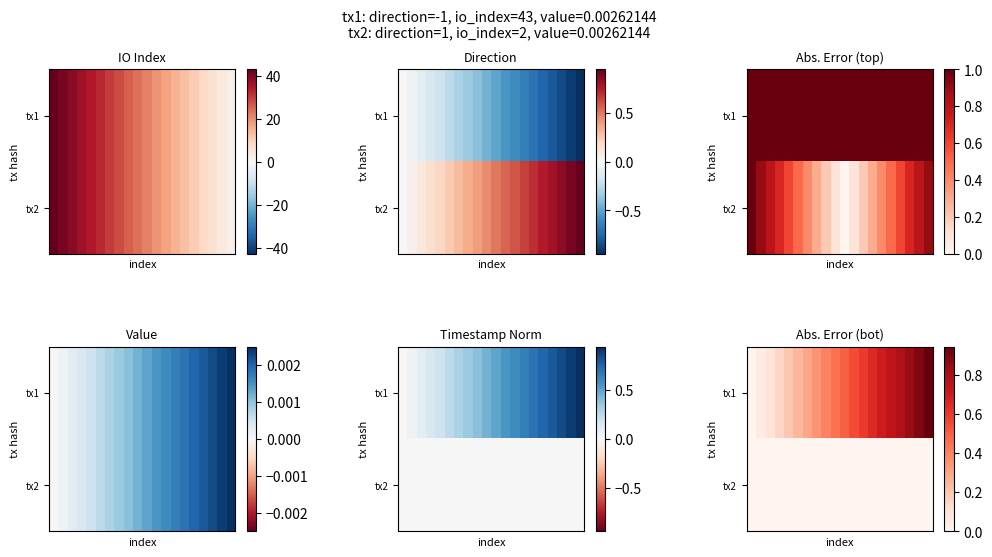

What is the difference between the highest and lowest values at 14?

0.7